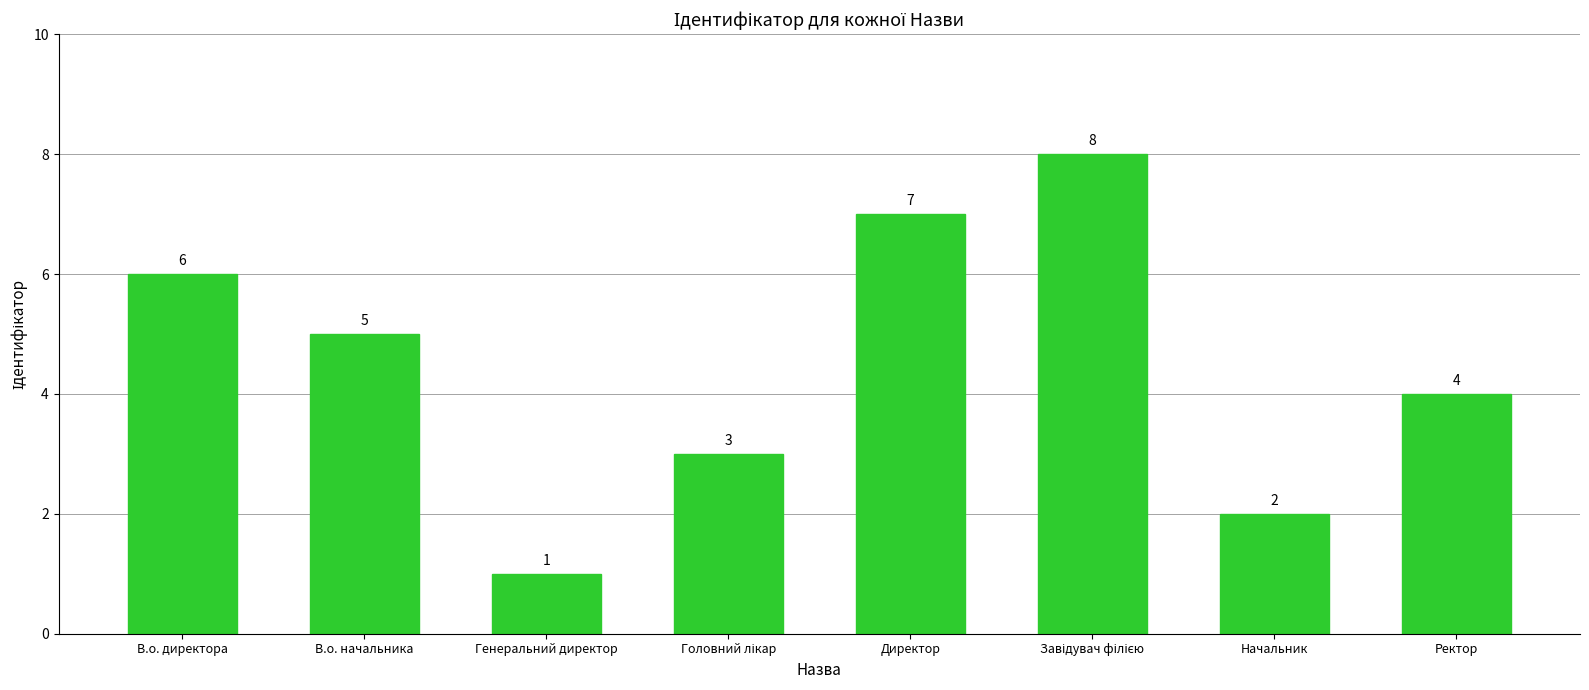

Reading left to right, what are all the values shown in this chart?

6	5	1	3	7	8	2	4